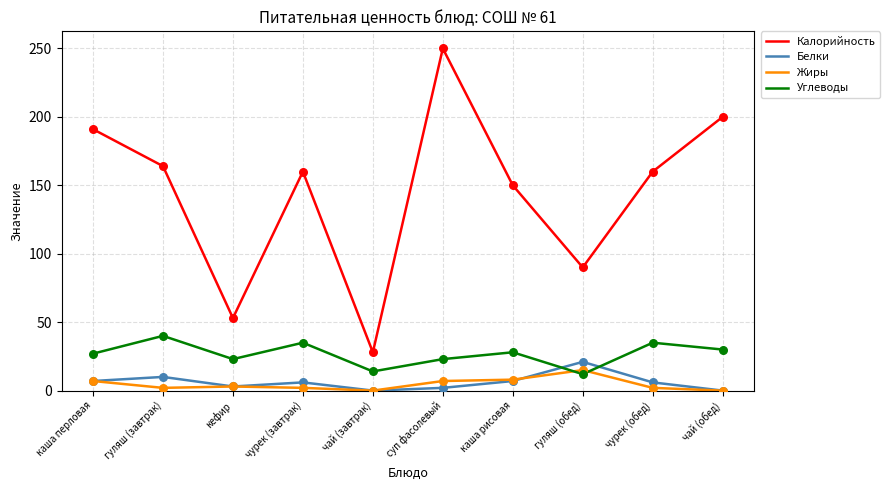

What is the total value across all series at гуляш (завтрак)?

216